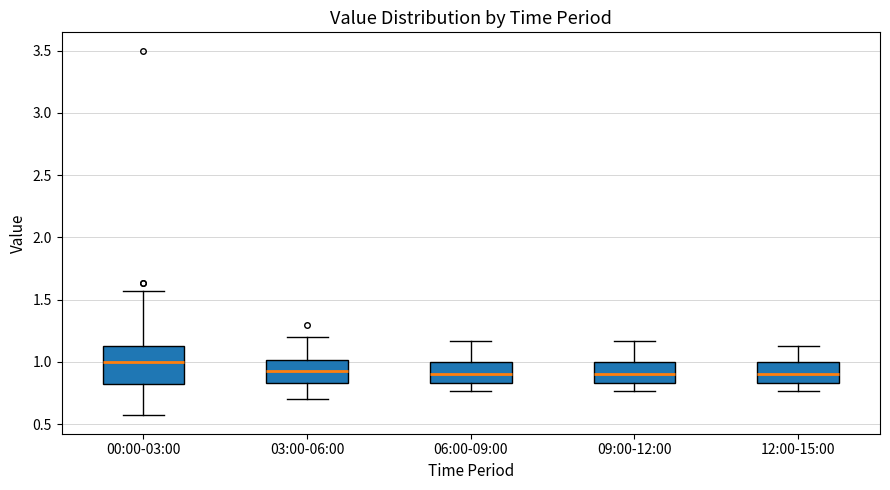

Comparing the boxes themselves (not the whiskers), which one is the tallest?

00:00-03:00